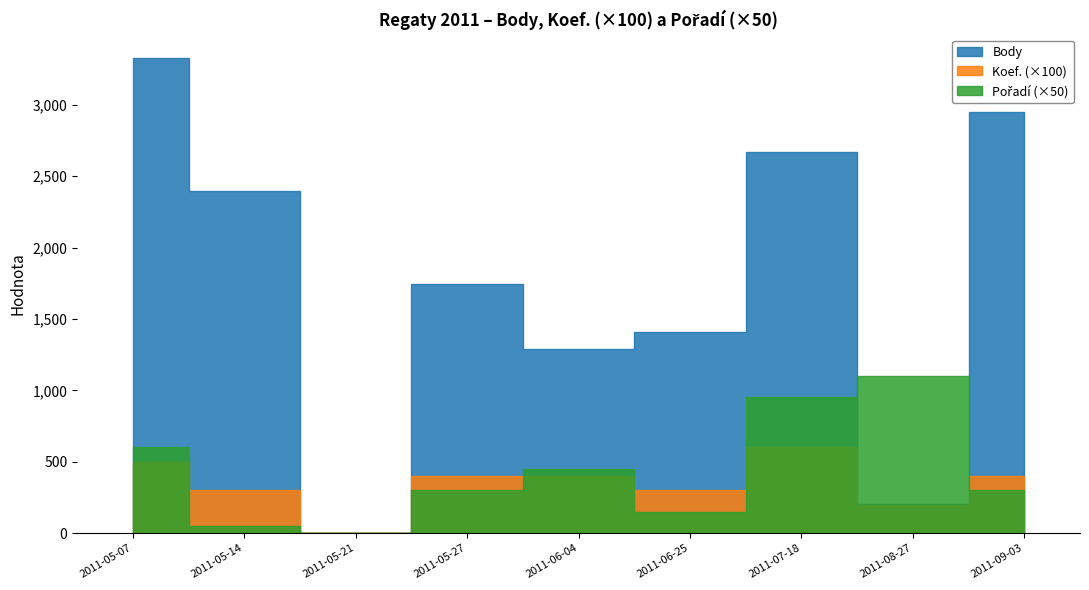

How many times do Body and Pořadí cross each other?

2